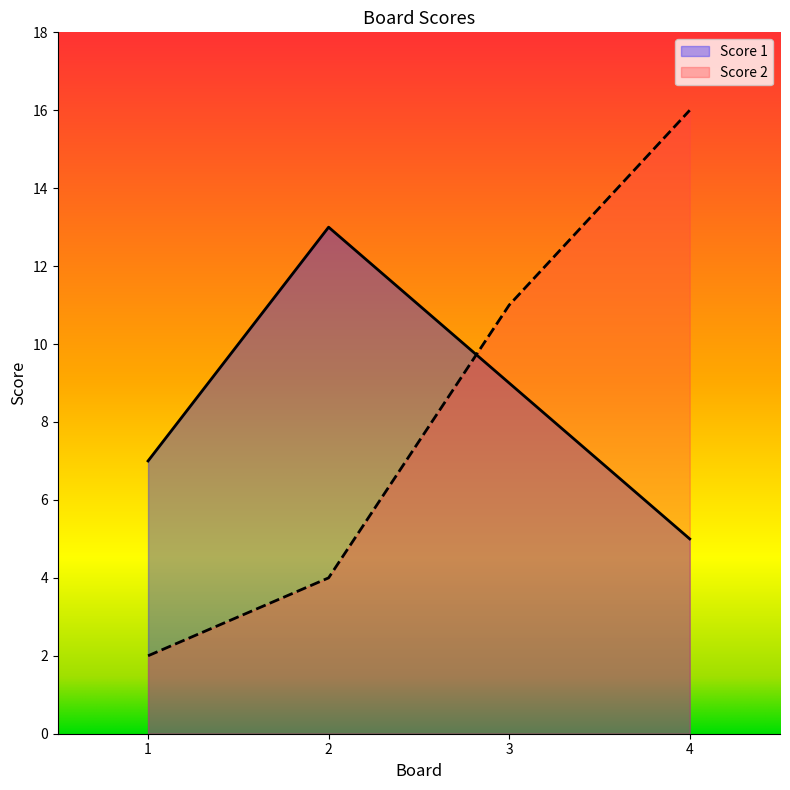

What is the sum of all Score 2 values?

33